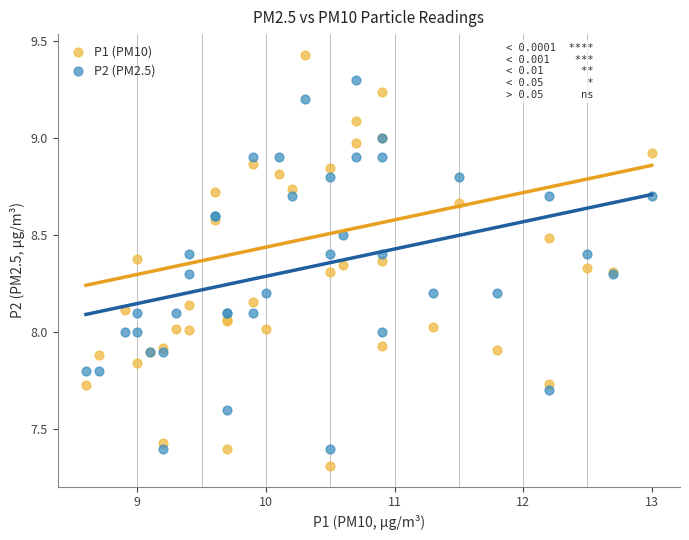

Which series has the largest Y range (max minus min)?

P1 (PM10)